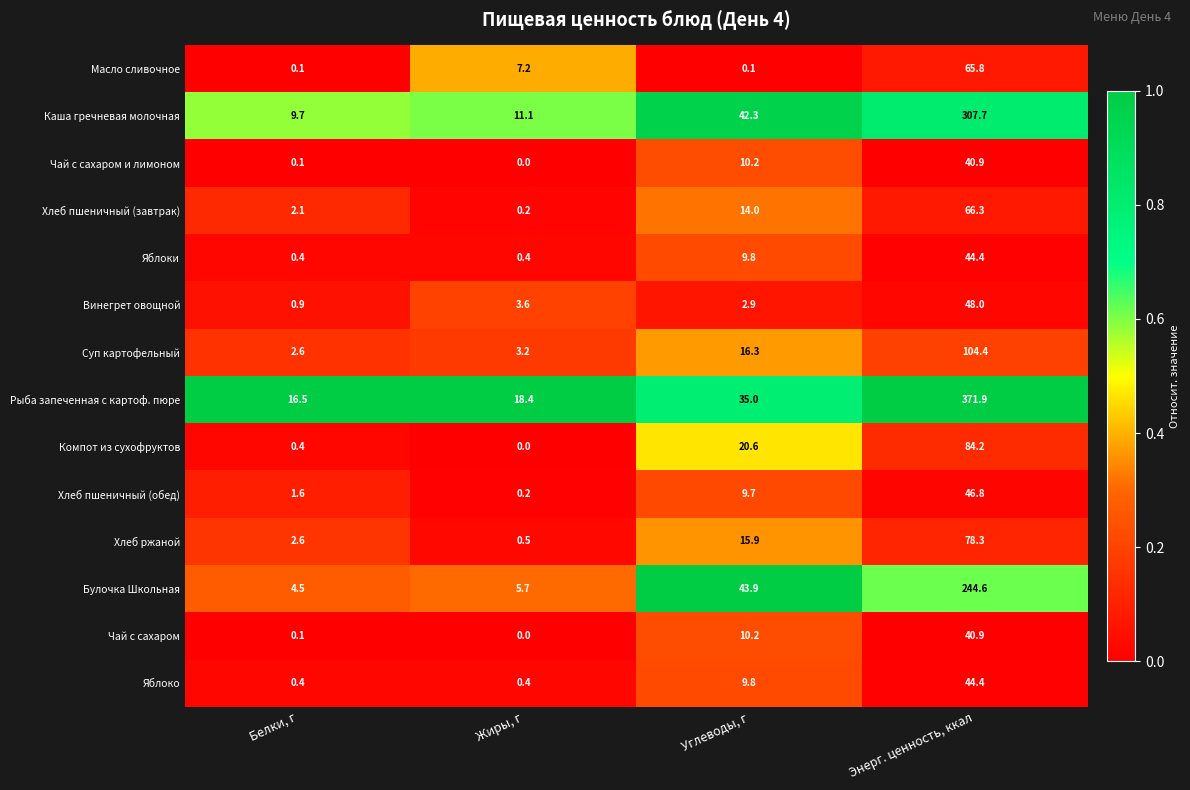

What is the sum of the Масло сливочное values at Жиры, г and Энерг. ценность, ккал?

73.0